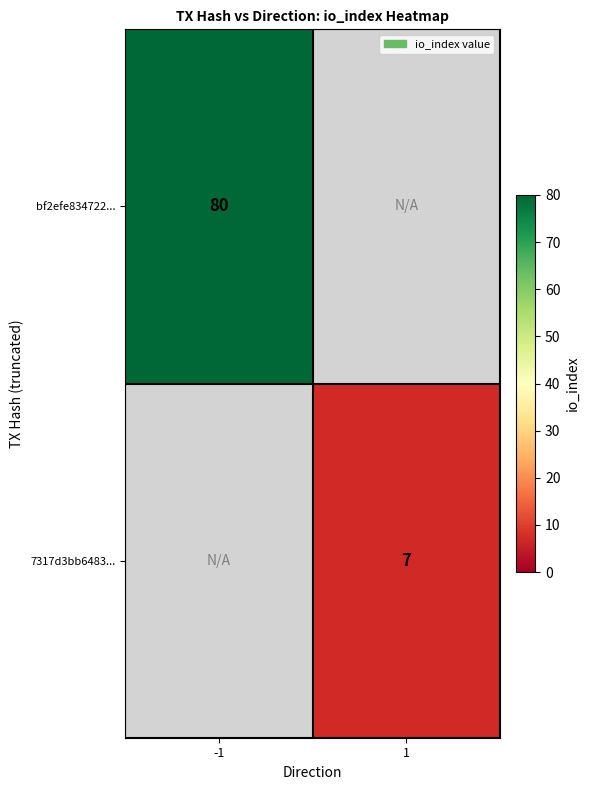

The 7317d3bb6483... series shows 7 at 1. True or false?

True